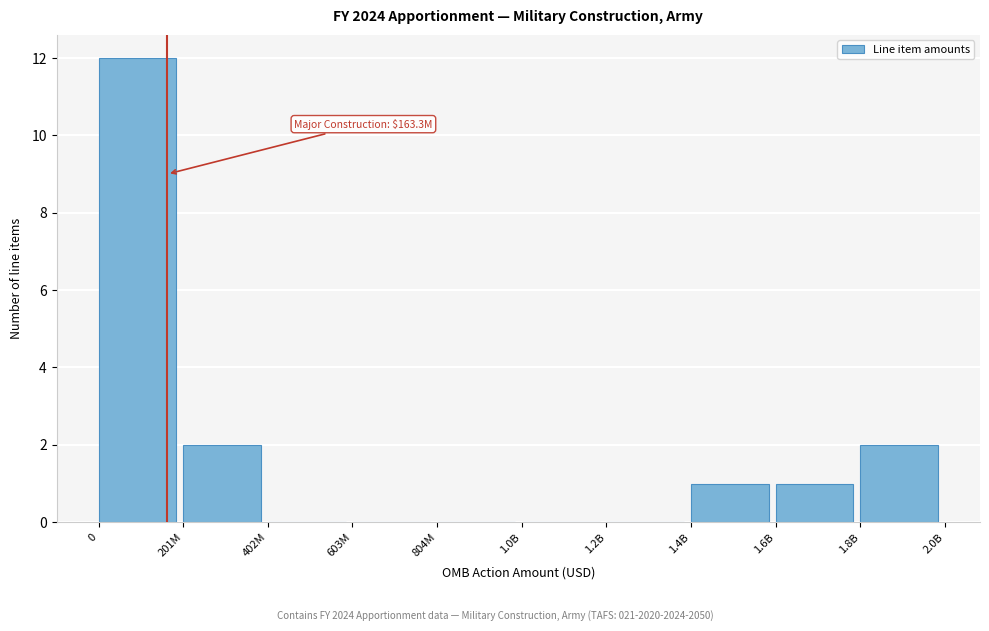

Reading left to right, what are all the values shown in this chart?

0=12	201M=2	402M=0	603M=0	804M=0	1.0B=0	1.2B=0	1.4B=1	1.6B=1	1.8B=2